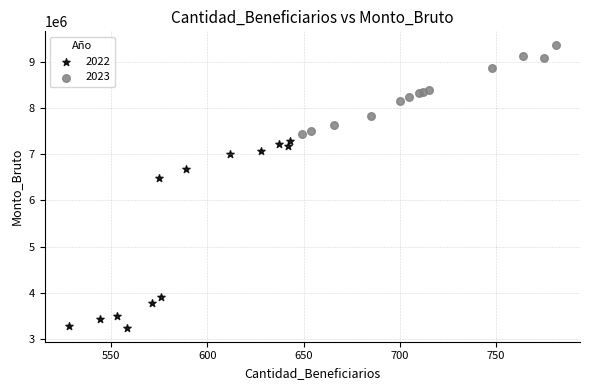

Which series has the largest Y range (max minus min)?

2022